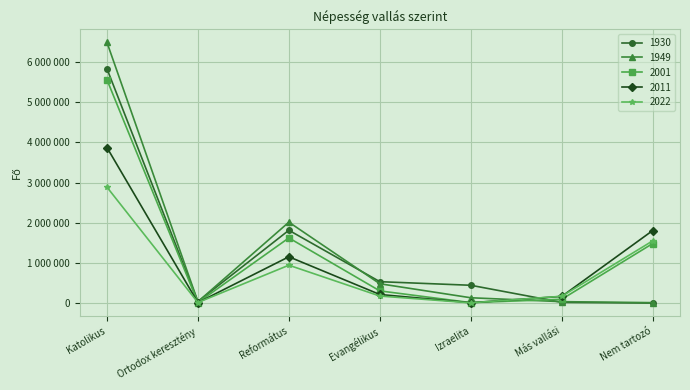

What are all the series names shown in the legend?

1930, 1949, 2001, 2011, 2022